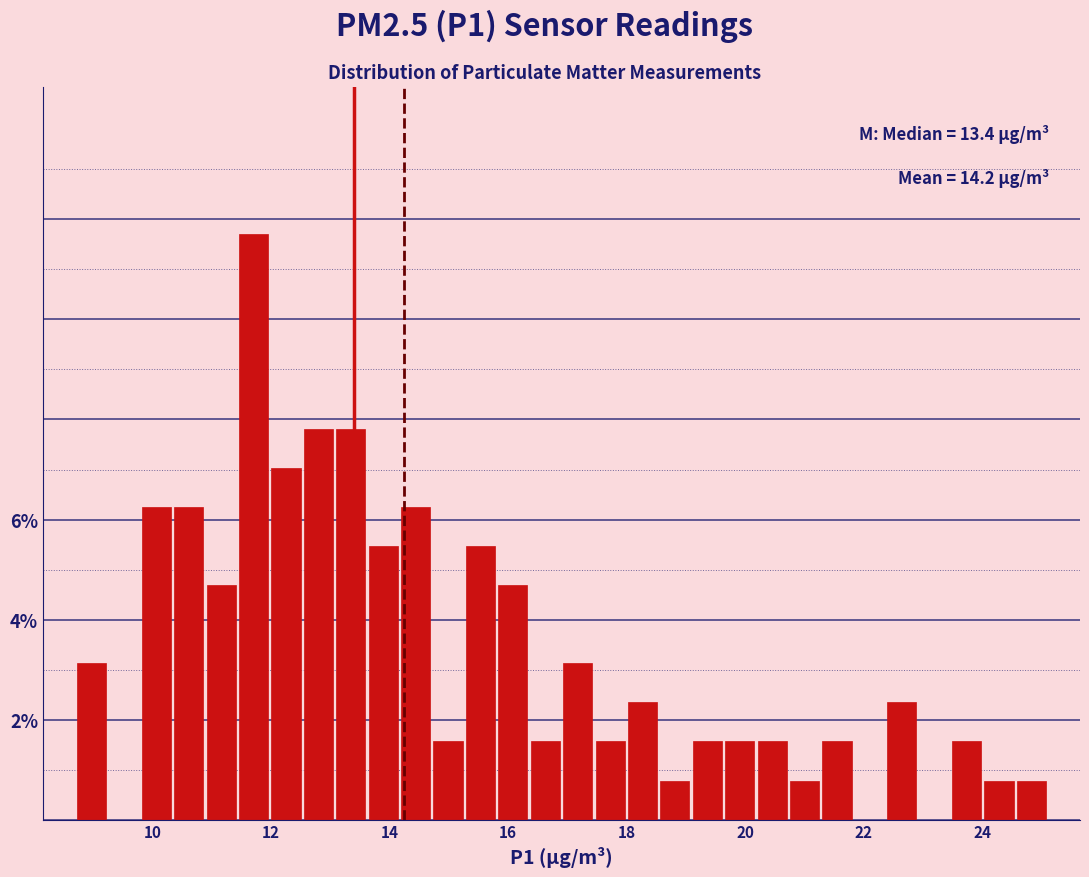

Around what value on the x-axis is the tallest bar? Give the approximate position of its centre, as read against the axis.

11.8